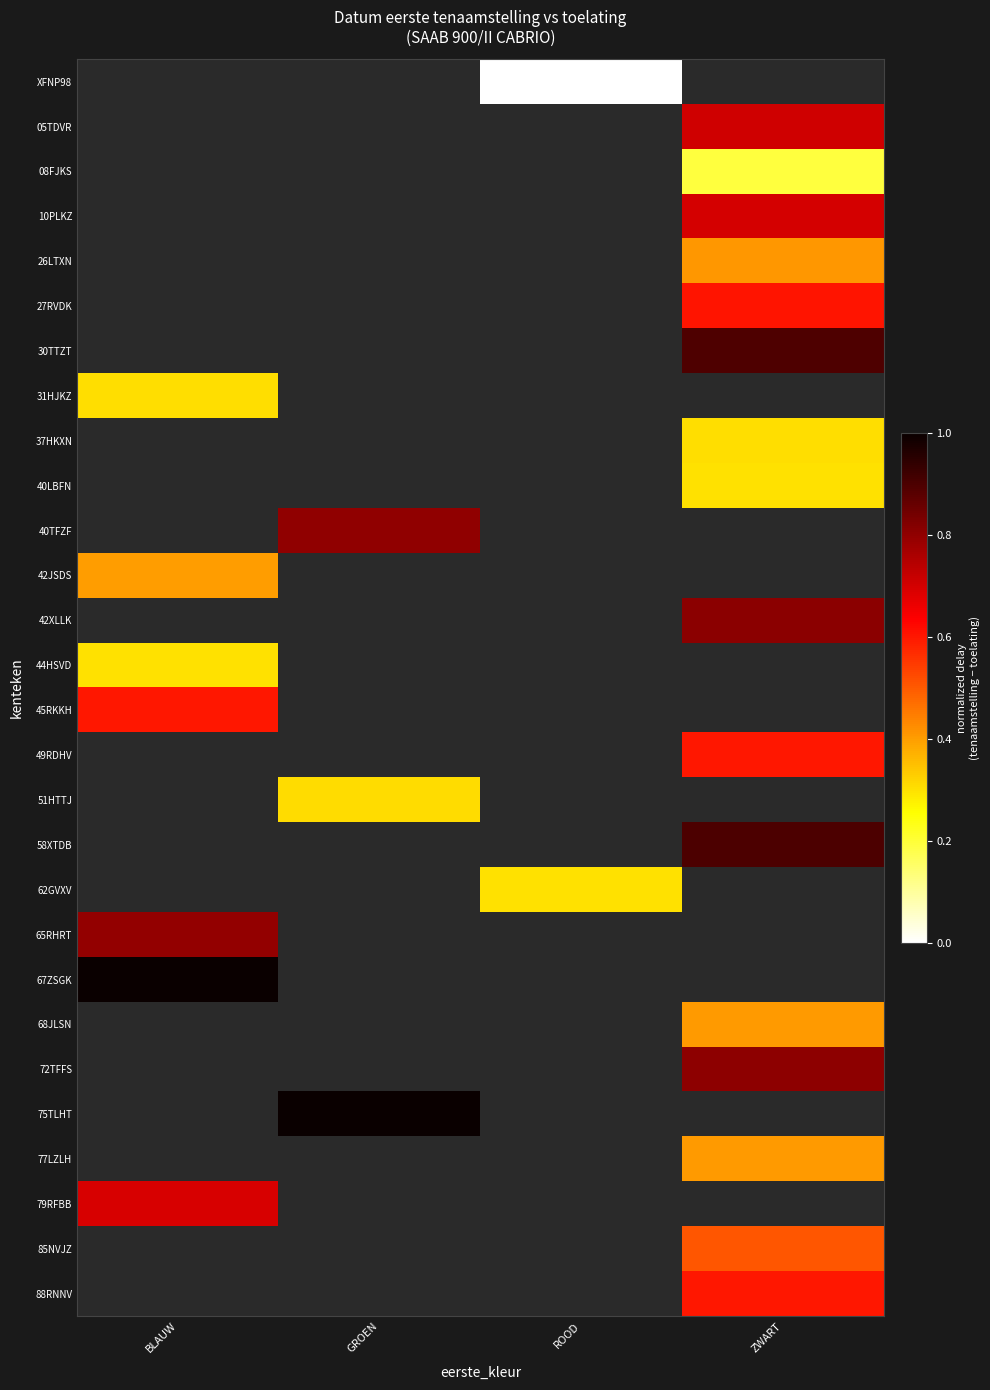

Which category has the lowest value across all series?

ROOD